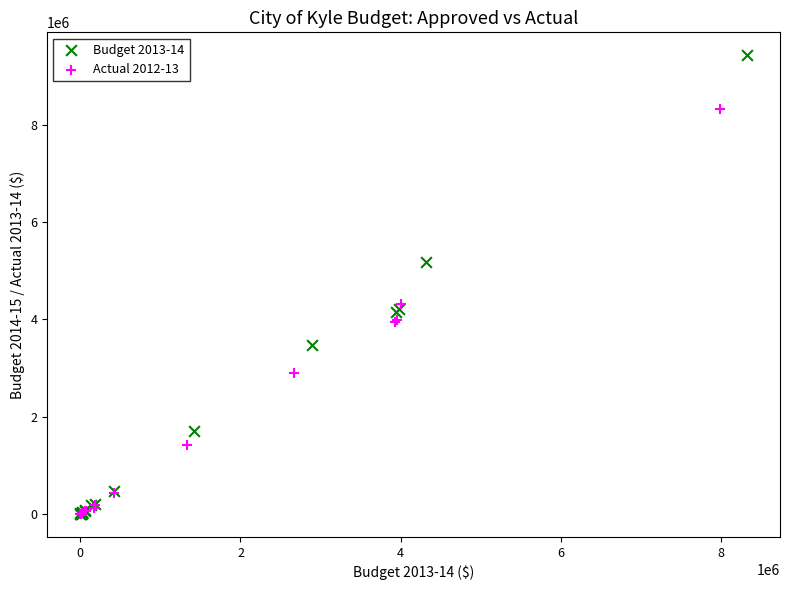

Which series has the widest spread of Y values?

Budget 2013-14